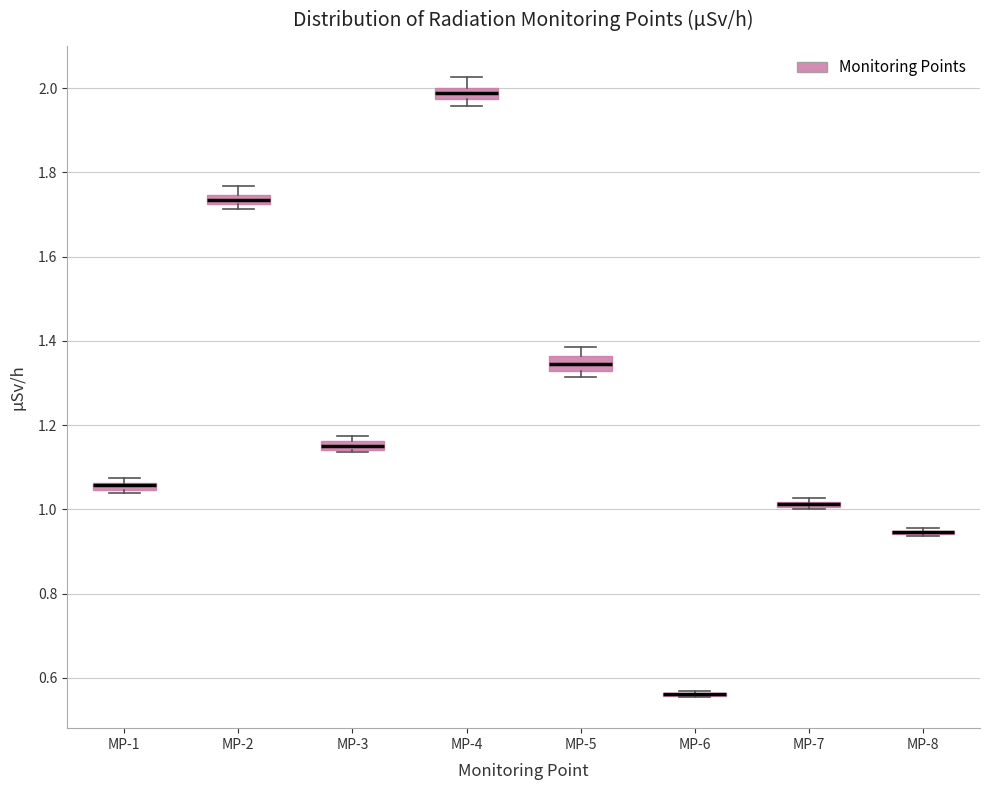

Where is the upper edge of the box for MP-7 on the y-axis? The values are not printed on the chart, so give them approximately, as read against the axis.

1.02